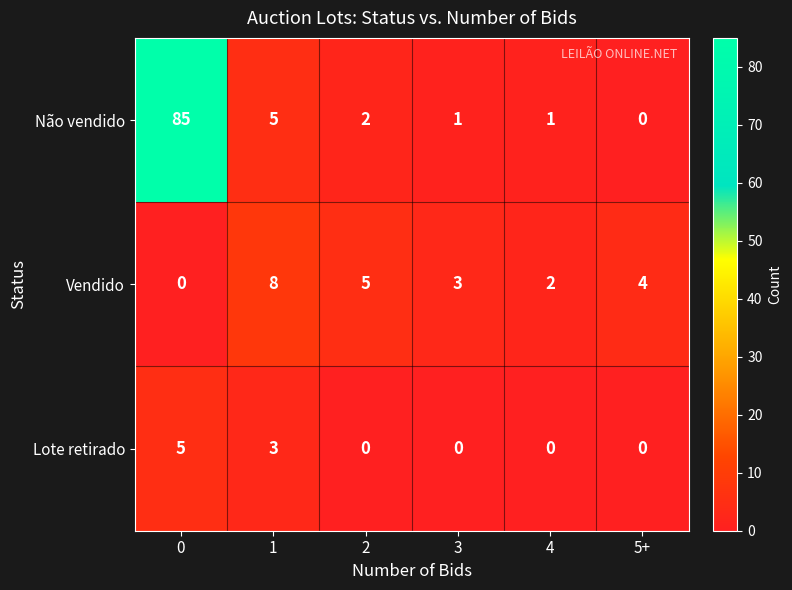

What is the total value across all series at 4?

3